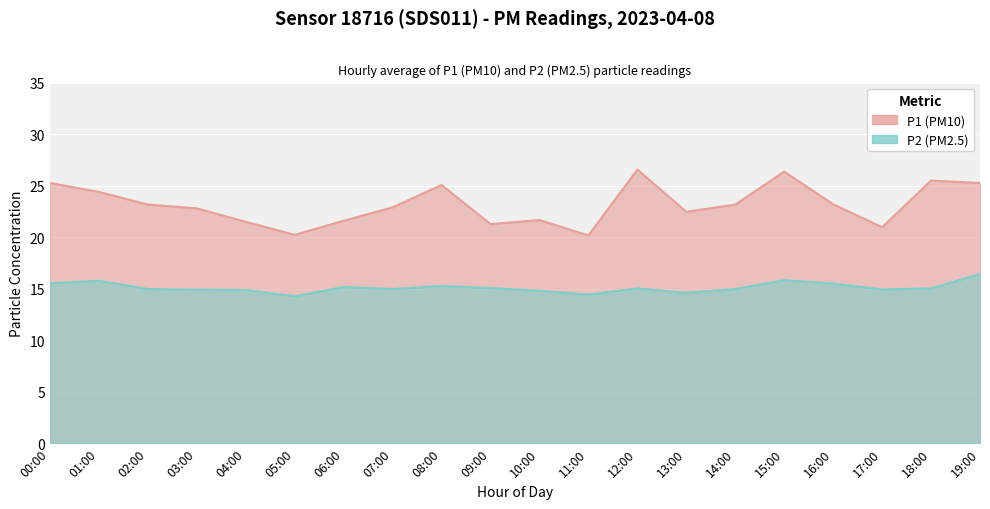

Reading left to right, extract all data points from this chart.

P1: 25.3	24.4	23.2	22.8	21.5	20.2	21.6	22.9	25.1	21.3	21.7	20.2	26.6	22.5	23.2	26.4	23.2	21.0	25.5	25.3
P2: 15.5	15.8	15.0	14.9	14.9	14.3	15.2	15.0	15.3	15.1	14.8	14.4	15.0	14.6	15.0	15.8	15.5	14.9	15.0	16.4